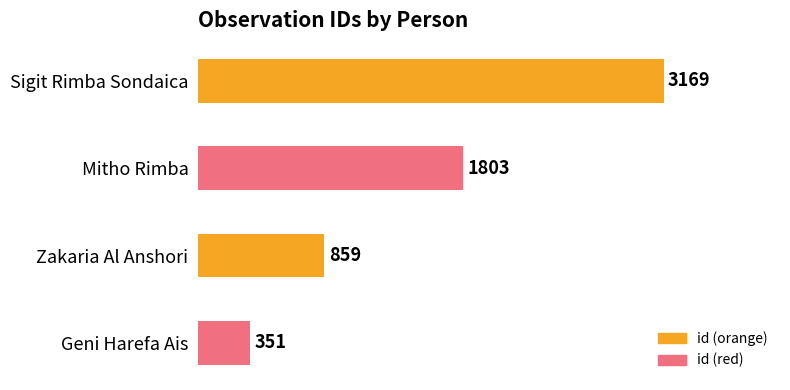

The value at Zakaria Al Anshori is 355. True or false?

False